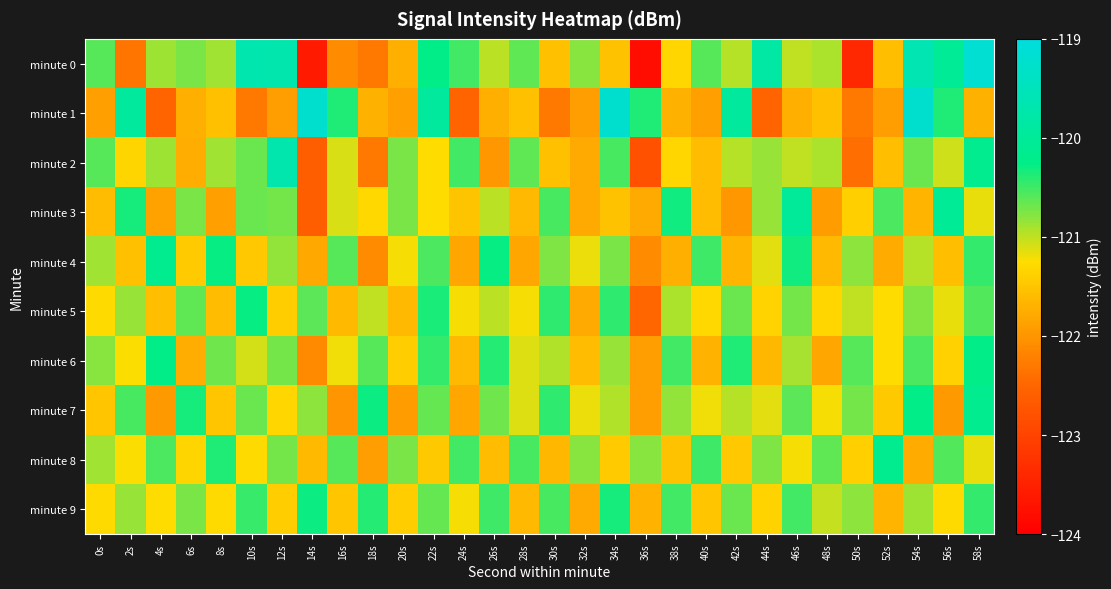

Reading left to right, what are all the values shown in this chart?

minute 0: 0s=-120.6	2s=-122.3	4s=-120.9	6s=-120.7	8s=-120.9	10s=-119.7	12s=-119.7	14s=-123.6	16s=-122.1	18s=-122.3	20s=-121.7	22s=-120.3	24s=-120.5	26s=-121.0	28s=-120.6	30s=-121.5	32s=-120.8	34s=-121.5	36s=-123.8	38s=-121.3	40s=-120.6	42s=-121.0	44s=-119.8	46s=-121.0	48s=-120.9	50s=-123.4	52s=-121.6	54s=-119.7	56s=-120.1	58s=-119.2
minute 1: 0s=-121.9	2s=-119.9	4s=-122.5	6s=-121.7	8s=-121.5	10s=-122.3	12s=-121.9	14s=-119.2	16s=-120.4	18s=-121.7	20s=-121.9	22s=-119.9	24s=-122.5	26s=-121.7	28s=-121.5	30s=-122.3	32s=-121.9	34s=-119.2	36s=-120.4	38s=-121.7	40s=-121.9	42s=-119.9	44s=-122.5	46s=-121.7	48s=-121.5	50s=-122.3	52s=-121.9	54s=-119.2	56s=-120.4	58s=-121.7
minute 2: 0s=-120.6	2s=-121.3	4s=-120.9	6s=-121.7	8s=-120.9	10s=-120.7	12s=-119.7	14s=-122.6	16s=-121.1	18s=-122.3	20s=-120.7	22s=-121.3	24s=-120.5	26s=-122.0	28s=-120.6	30s=-121.5	32s=-121.8	34s=-120.5	36s=-122.8	38s=-121.3	40s=-121.6	42s=-121.0	44s=-120.8	46s=-121.0	48s=-120.9	50s=-122.4	52s=-121.6	54s=-120.7	56s=-121.1	58s=-120.2
minute 3: 0s=-121.6	2s=-120.3	4s=-121.9	6s=-120.7	8s=-121.9	10s=-120.7	12s=-120.7	14s=-122.6	16s=-121.1	18s=-121.3	20s=-120.7	22s=-121.3	24s=-121.5	26s=-121.0	28s=-121.6	30s=-120.5	32s=-121.8	34s=-121.5	36s=-121.8	38s=-120.3	40s=-121.6	42s=-122.0	44s=-120.8	46s=-120.0	48s=-121.9	50s=-121.4	52s=-120.6	54s=-121.7	56s=-120.1	58s=-121.2
minute 4: 0s=-120.9	2s=-121.5	4s=-120.2	6s=-121.4	8s=-120.3	10s=-121.5	12s=-120.8	14s=-121.8	16s=-120.6	18s=-122.1	20s=-121.2	22s=-120.6	24s=-121.8	26s=-120.3	28s=-121.8	30s=-120.7	32s=-121.2	34s=-120.7	36s=-122.1	38s=-121.7	40s=-120.5	42s=-121.7	44s=-121.1	46s=-120.3	48s=-121.6	50s=-120.8	52s=-121.8	54s=-121.0	56s=-121.6	58s=-120.5
minute 5: 0s=-121.3	2s=-120.8	4s=-121.6	6s=-120.6	8s=-121.6	10s=-120.3	12s=-121.4	14s=-120.6	16s=-121.6	18s=-121.0	20s=-121.6	22s=-120.4	24s=-121.2	26s=-121.0	28s=-121.2	30s=-120.4	32s=-121.8	34s=-120.4	36s=-122.5	38s=-120.9	40s=-121.3	42s=-120.7	44s=-121.3	46s=-120.7	48s=-121.3	50s=-121.0	52s=-121.3	54s=-120.8	56s=-121.2	58s=-120.6
minute 6: 0s=-120.8	2s=-121.2	4s=-120.3	6s=-121.7	8s=-120.7	10s=-121.1	12s=-120.7	14s=-122.1	16s=-121.2	18s=-120.6	20s=-121.4	22s=-120.5	24s=-121.6	26s=-120.4	28s=-121.1	30s=-120.9	32s=-121.6	34s=-120.8	36s=-121.9	38s=-120.5	40s=-121.7	42s=-120.4	44s=-121.6	46s=-120.9	48s=-121.8	50s=-120.6	52s=-121.3	54s=-120.6	56s=-121.4	58s=-120.3
minute 7: 0s=-121.5	2s=-120.5	4s=-122.0	6s=-120.3	8s=-121.5	10s=-120.7	12s=-121.3	14s=-120.8	16s=-122.0	18s=-120.3	20s=-121.9	22s=-120.7	24s=-121.8	26s=-120.7	28s=-121.1	30s=-120.4	32s=-121.2	34s=-120.9	36s=-121.9	38s=-120.8	40s=-121.2	42s=-121.0	44s=-121.1	46s=-120.6	48s=-121.2	50s=-120.7	52s=-121.5	54s=-120.3	56s=-122.0	58s=-120.2
minute 8: 0s=-120.9	2s=-121.2	4s=-120.6	6s=-121.3	8s=-120.4	10s=-121.3	12s=-120.7	14s=-121.6	16s=-120.6	18s=-121.9	20s=-120.7	22s=-121.5	24s=-120.5	26s=-121.6	28s=-120.5	30s=-121.6	32s=-120.8	34s=-121.4	36s=-120.8	38s=-121.5	40s=-120.5	42s=-121.5	44s=-120.7	46s=-121.2	48s=-120.6	50s=-121.4	52s=-120.2	54s=-121.8	56s=-120.6	58s=-121.2
minute 9: 0s=-121.3	2s=-120.8	4s=-121.3	6s=-120.7	8s=-121.3	10s=-120.5	12s=-121.4	14s=-120.3	16s=-121.5	18s=-120.4	20s=-121.4	22s=-120.7	24s=-121.2	26s=-120.5	28s=-121.6	30s=-120.5	32s=-121.8	34s=-120.3	36s=-121.7	38s=-120.5	40s=-121.5	42s=-120.7	44s=-121.3	46s=-120.5	48s=-121.0	50s=-120.8	52s=-121.7	54s=-120.9	56s=-121.3	58s=-120.5